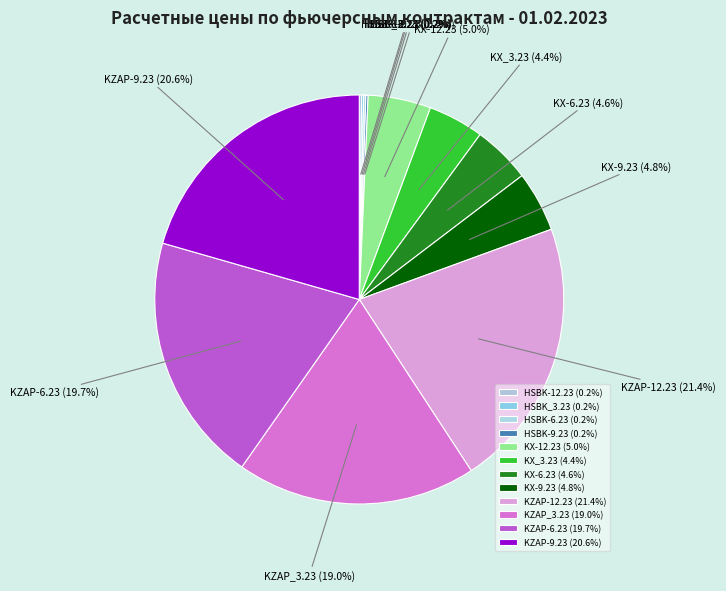

To the nearest percent, what portion does KX-6.23 represent?

5%